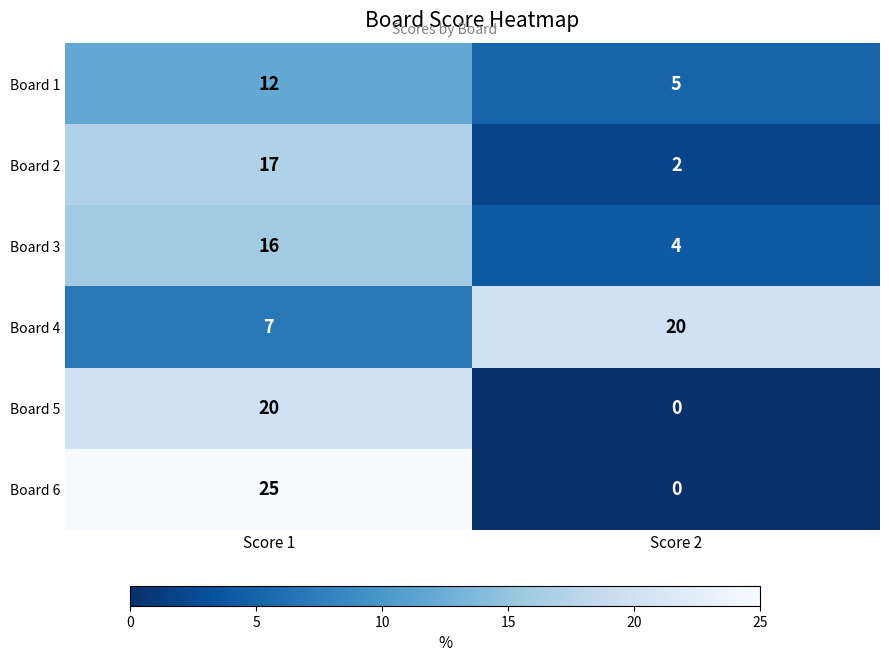

Where is Board 4 nearest to the value 13?

Score 1